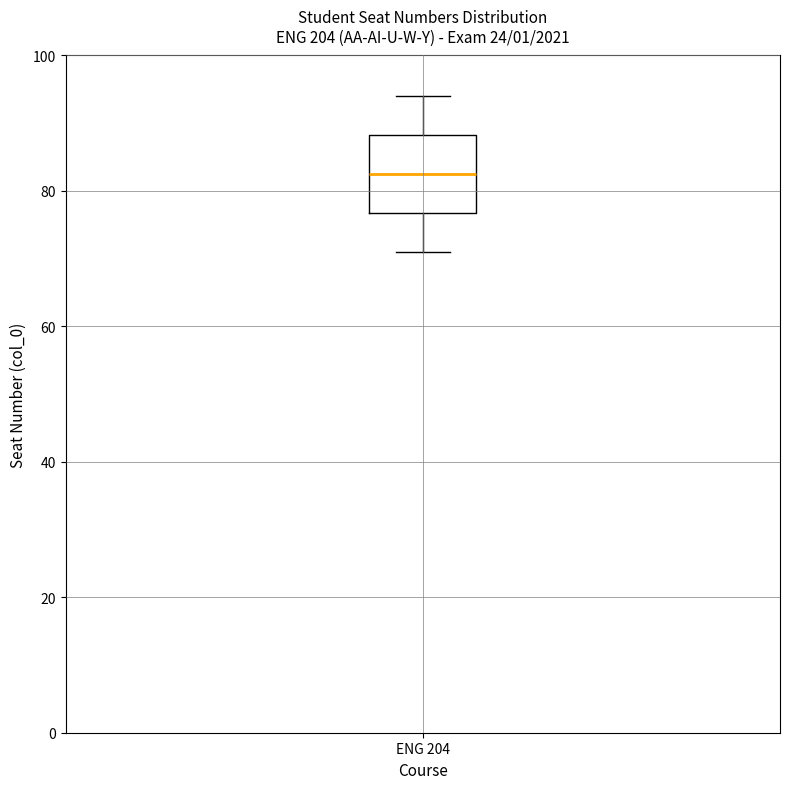

Read this box plot against the y-axis: the position of the median line, the range covered by the box, and the ends of both whiskers. The values are not printed on the chart, so give them approximately, as read against the axis.

median 82, box 76 to 88, whiskers 72 to 94